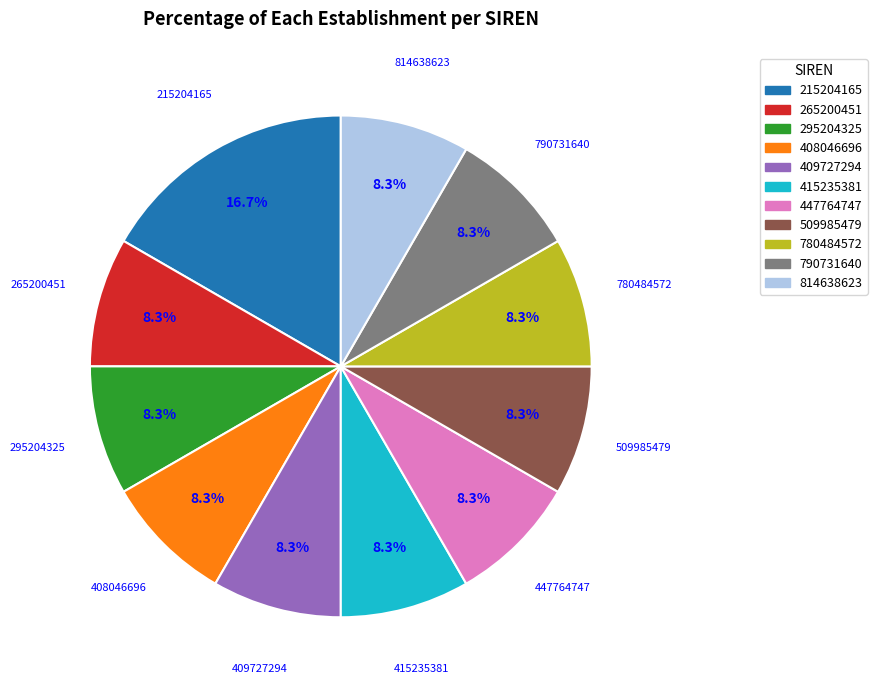

To the nearest percent, what is the combined percentage of 780484572 and 790731640?

17%